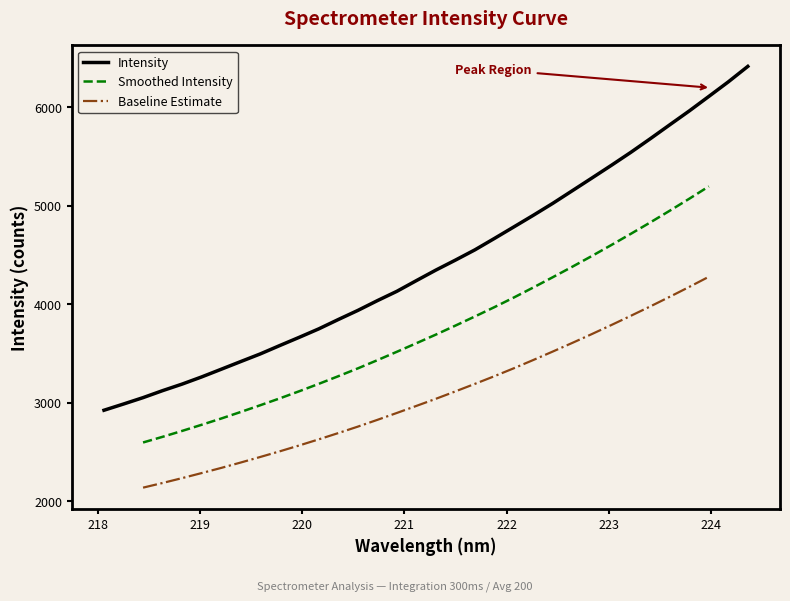

List the labels in order of value, largest first.

224.3616, 224.1709, 223.9802, 223.7895, 223.5987, 223.408, 223.2172, 223.0264, 222.8355, 222.6447, 222.4538, 222.263, 222.0721, 221.8812, 221.6902, 221.4993, 221.3083, 221.1174, 220.9264, 220.7354, 220.5444, 220.3533, 220.1623, 219.9712, 219.7801, 219.589, 219.3979, 219.2067, 219.0156, 218.8244, 218.6332, 218.442, 218.2508, 218.0596